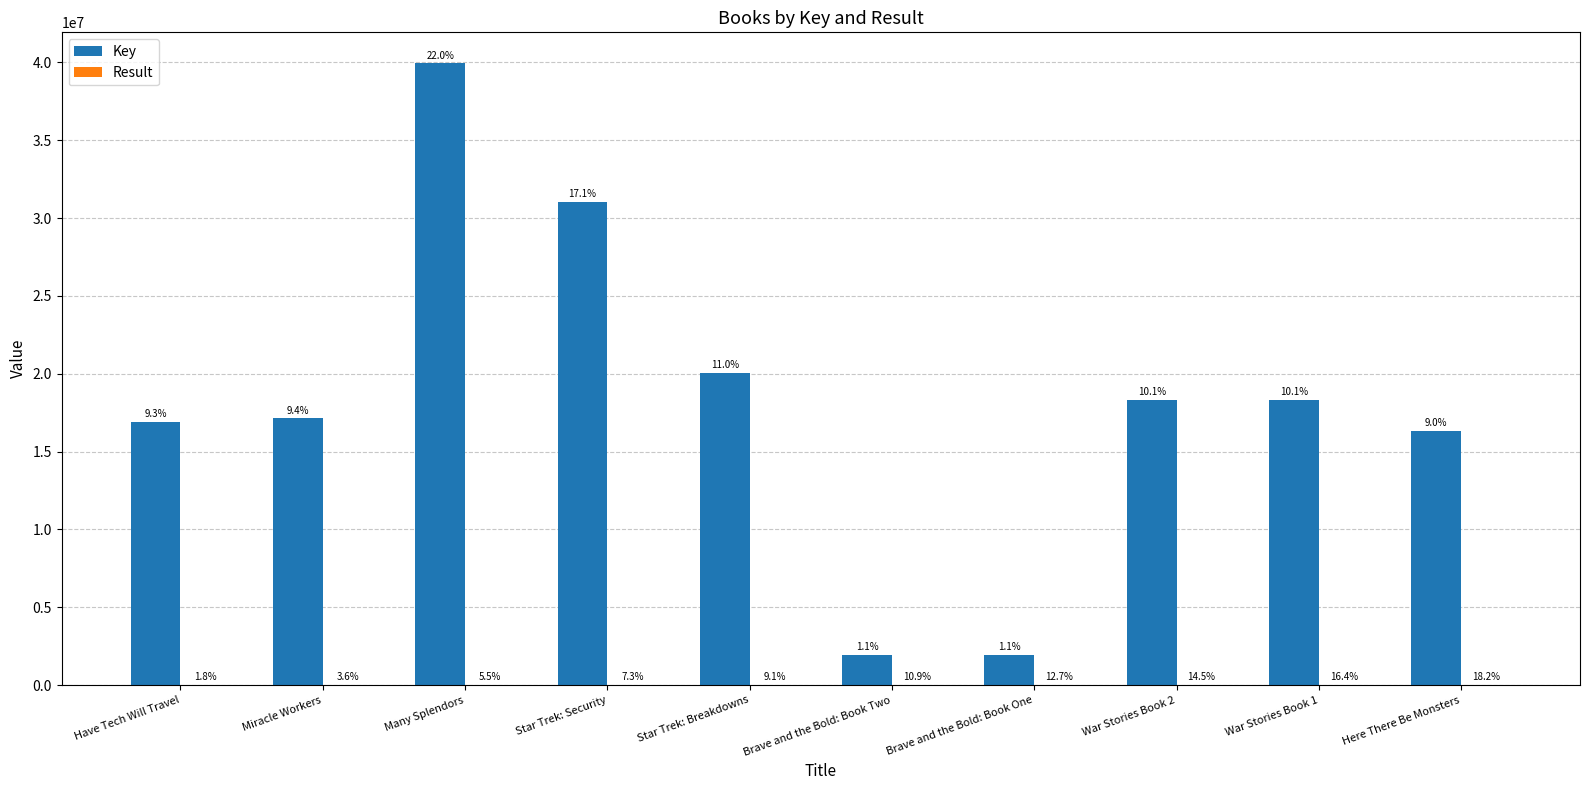

Between Brave and the Bold: Book One and Here There Be Monsters, which is larger?

Here There Be Monsters